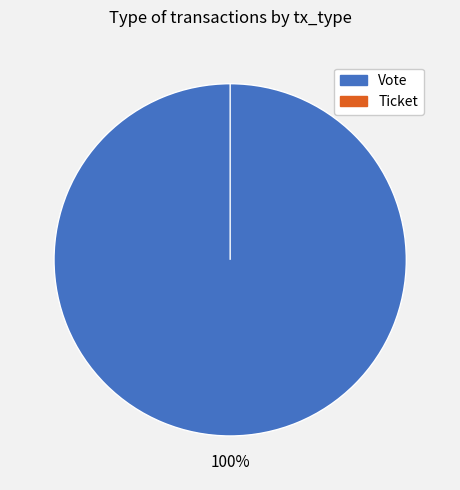

Which slice is the largest?

Vote